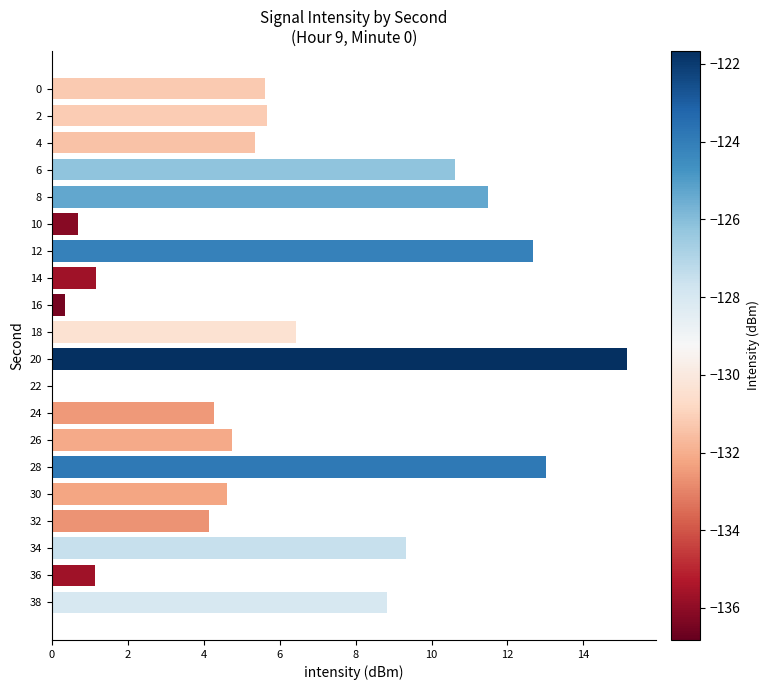

What is the change in value from 2 to 10?

-5.0